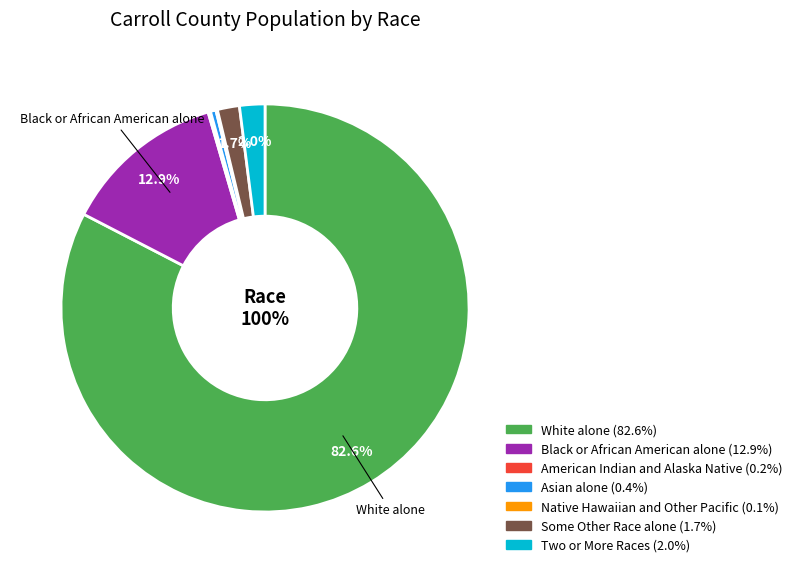

Rank the categories by value from highest to lowest.

White alone, Black or African American alone, Two or More Races, Some Other Race alone, Asian alone, American Indian and Alaska Native, Native Hawaiian and Other Pacific